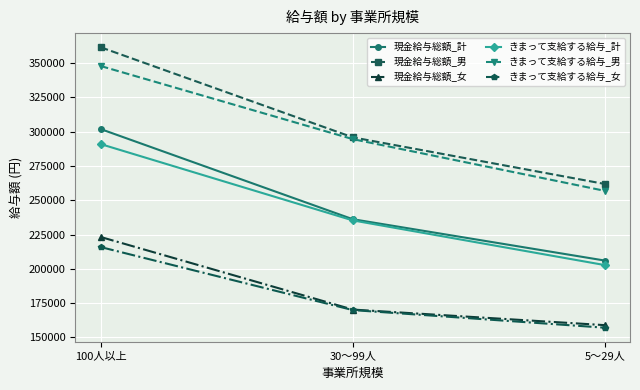

What is the sum of all 現金給与総額_男 values?

919440